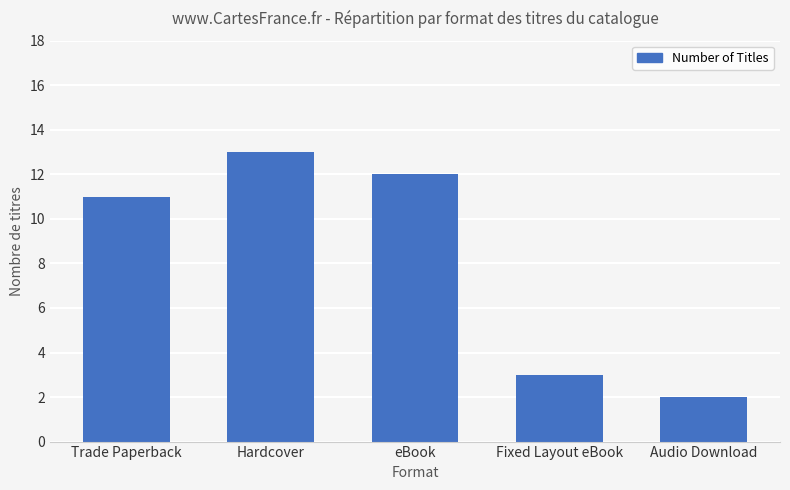

Is it true that the value at Trade Paperback is 4?

False